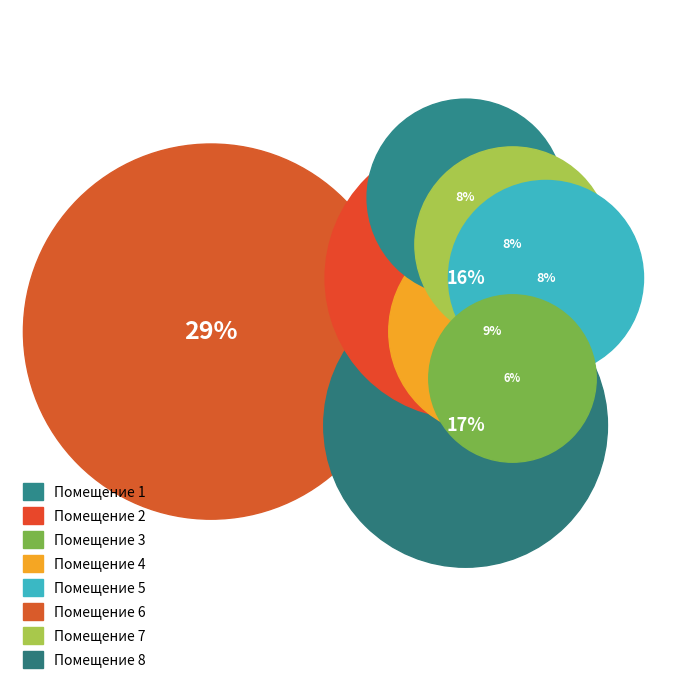

Is 8 the majority of the pie?

No